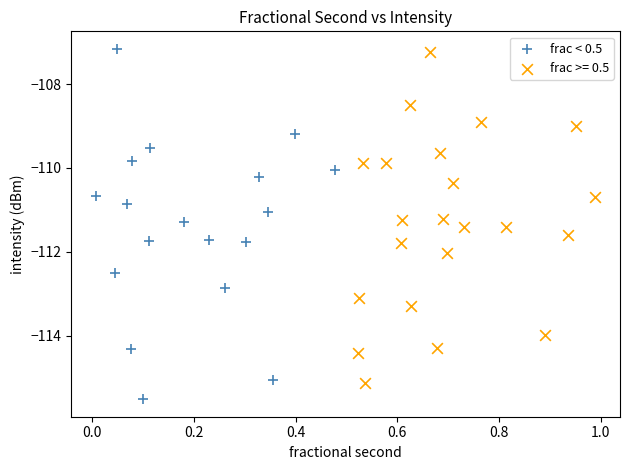

Which series contains the lowest Y value?

frac < 0.5